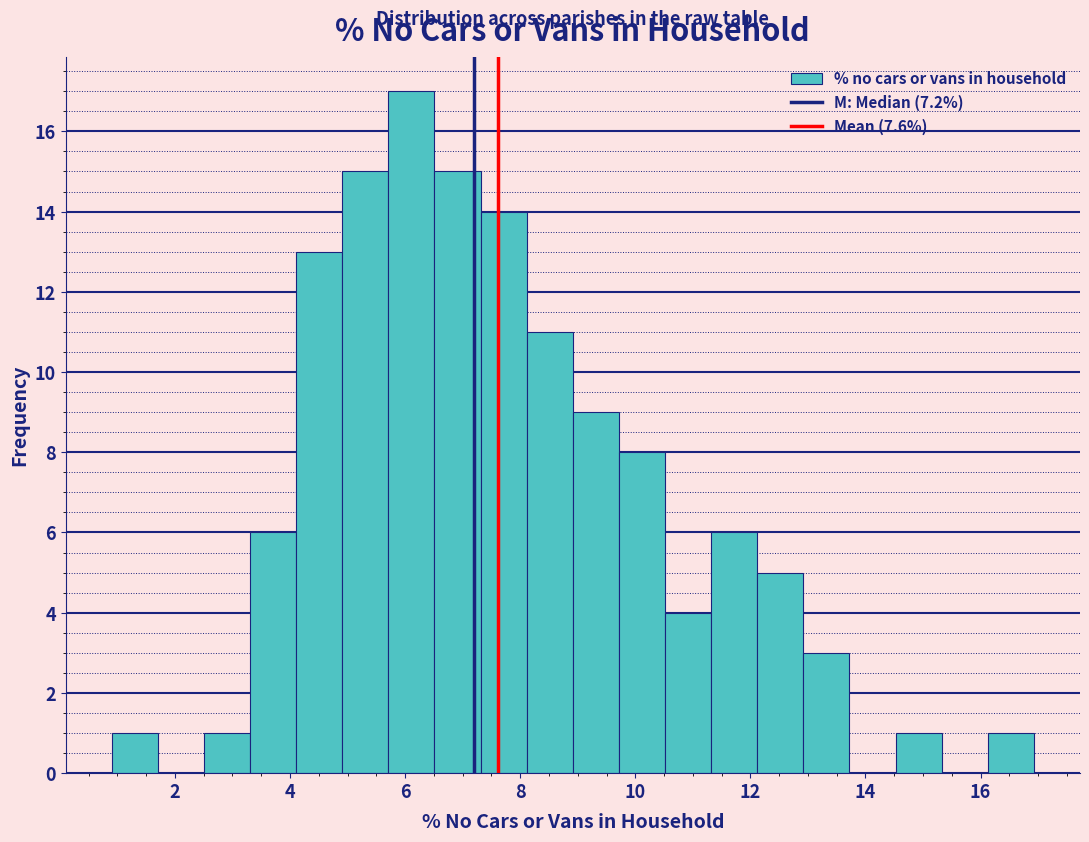

Which range on the x-axis has the tallest bar?

5.8 to 6.6